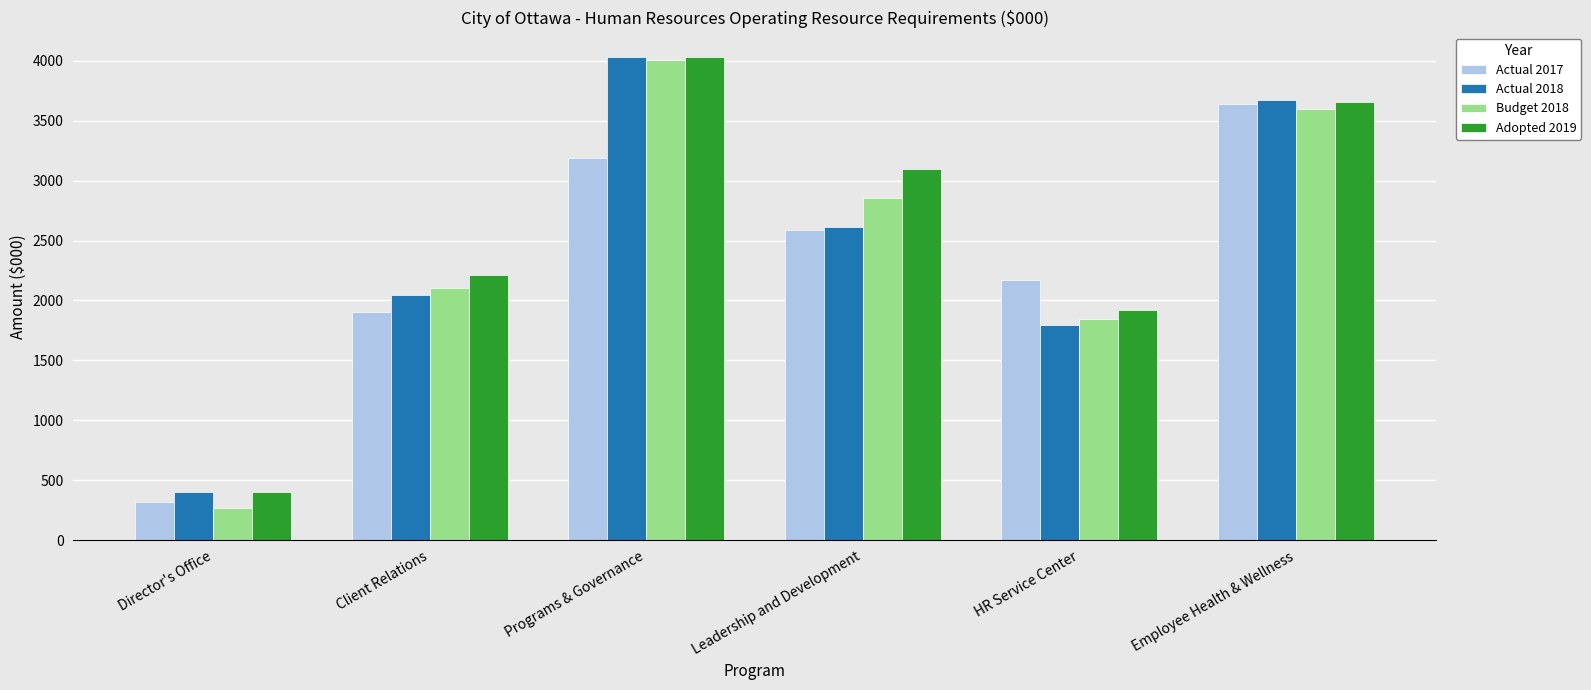

What is the highest value of the Actual 2018 series?

4036